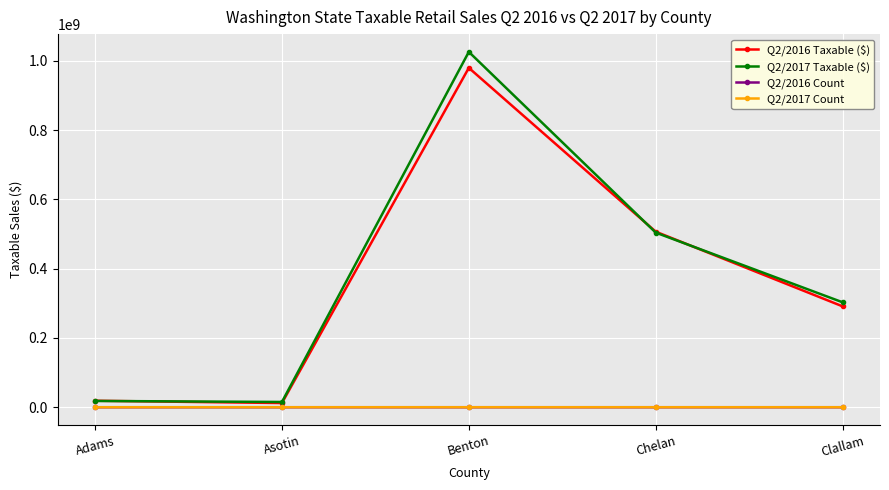

At which label does Q2/2017 Taxable ($) reach its peak?

Benton